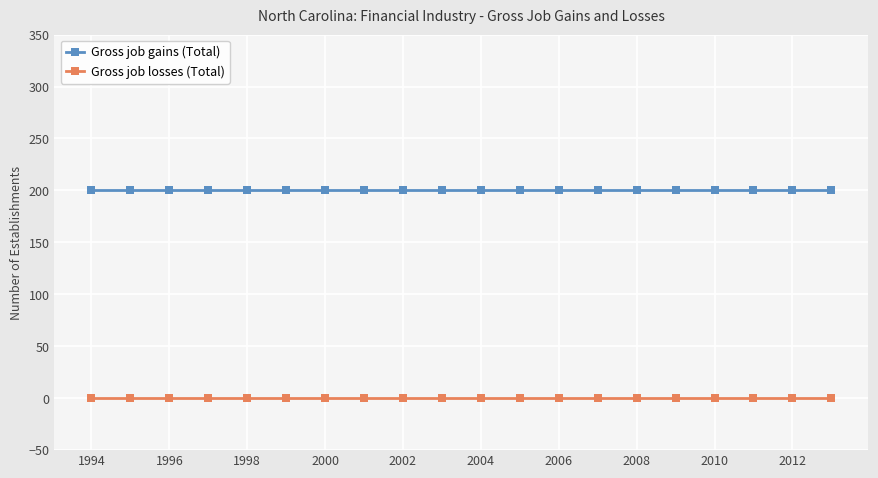

At how many categories does at least one series exceed 136?

20